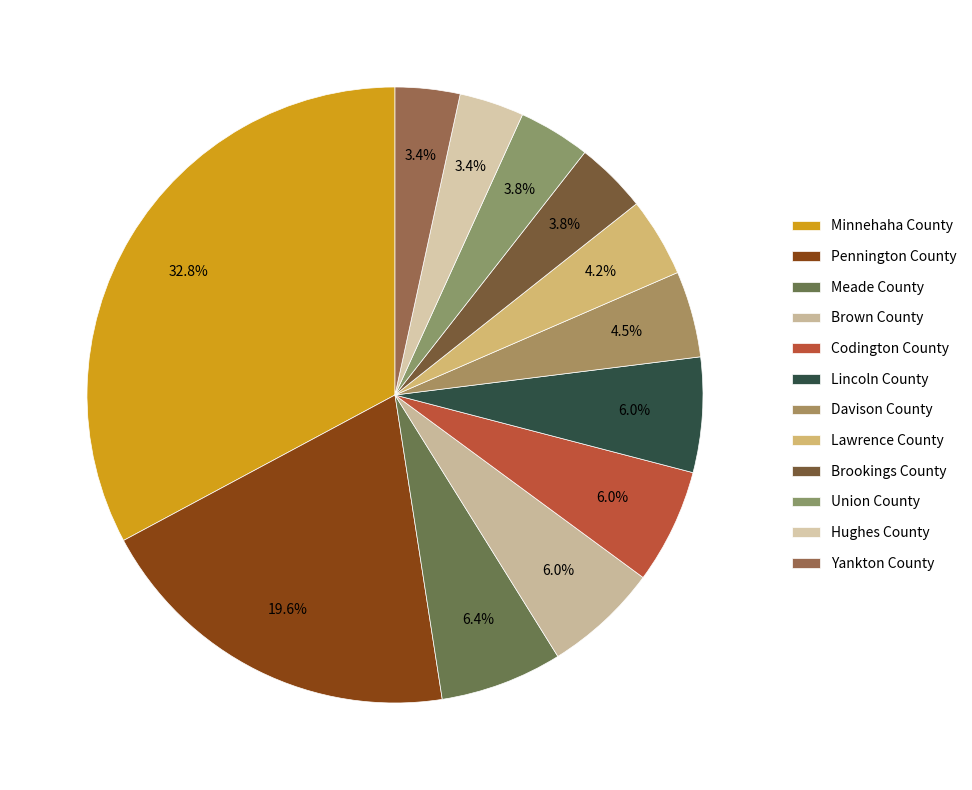

Which has a higher value, Brown County or Union County?

Brown County